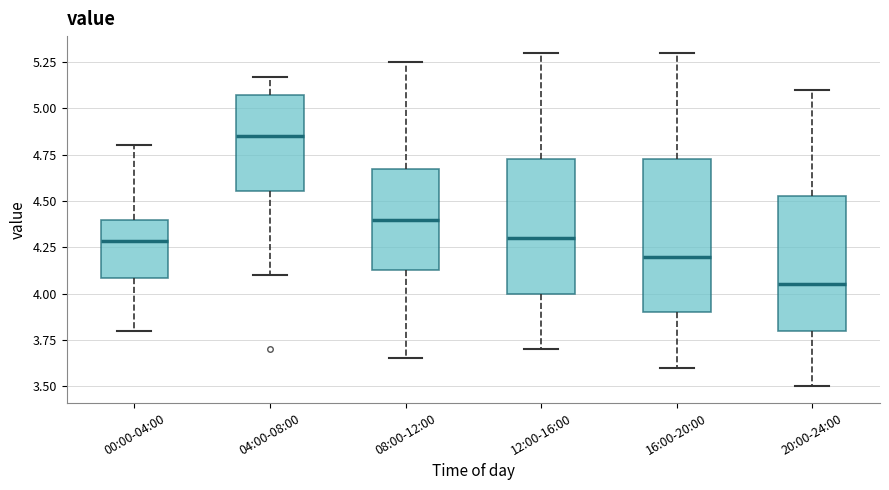

Reading left to right, transcribe this box plot: for each box, give where its median line is, the range the box spans, and where its two whiskers end, as read against the y-axis. The values are not printed on the chart, so give them approximately, as read against the axis.

00:00-04:00: median 4.30, box 4.10 to 4.40, whiskers 3.80 to 4.80
04:00-08:00: median 4.85, box 4.55 to 5.05, whiskers 4.10 to 5.15
08:00-12:00: median 4.40, box 4.15 to 4.70, whiskers 3.65 to 5.25
12:00-16:00: median 4.30, box 4.00 to 4.75, whiskers 3.70 to 5.30
16:00-20:00: median 4.20, box 3.90 to 4.75, whiskers 3.60 to 5.30
20:00-24:00: median 4.05, box 3.80 to 4.55, whiskers 3.50 to 5.10